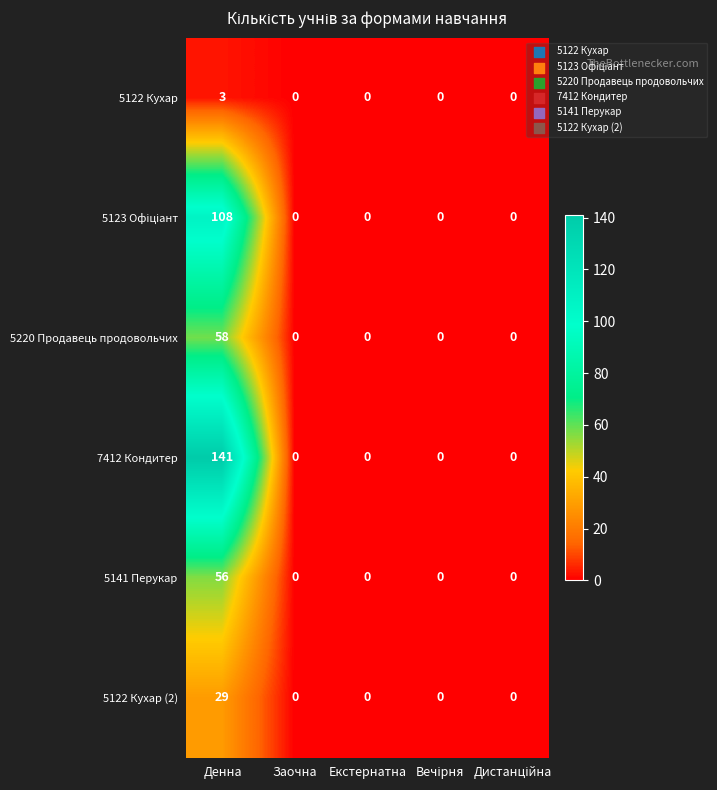

Which series has the widest spread of values?

7412 Кондитер